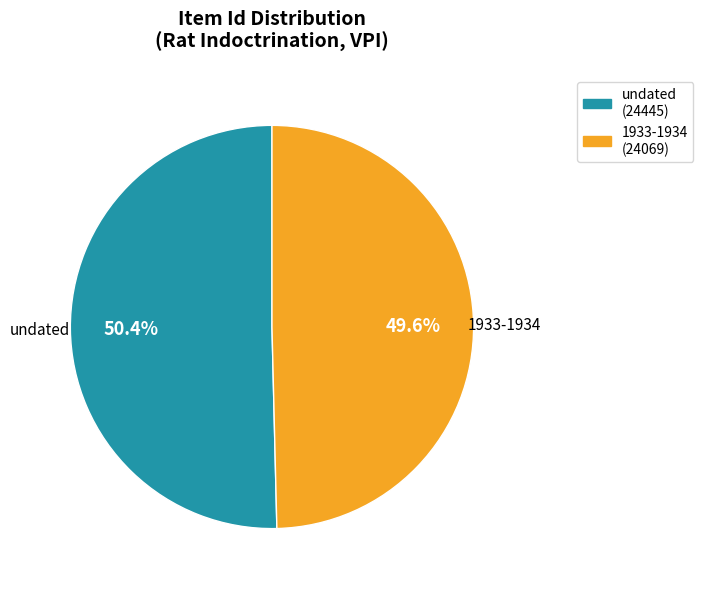

Does any single category account for the majority?

Yes